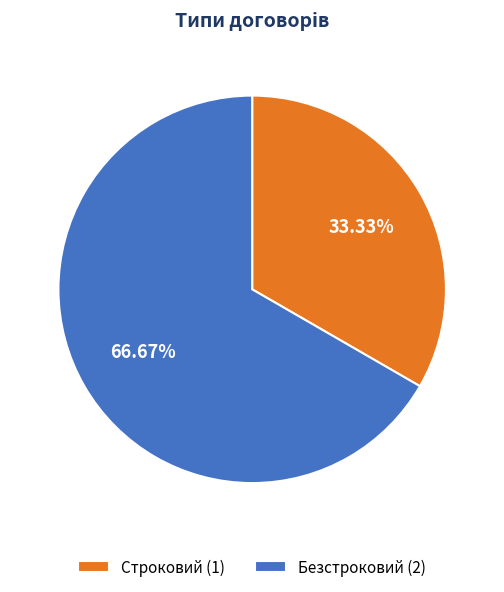

Is it true that Безстроковий is 67% of the pie?

True